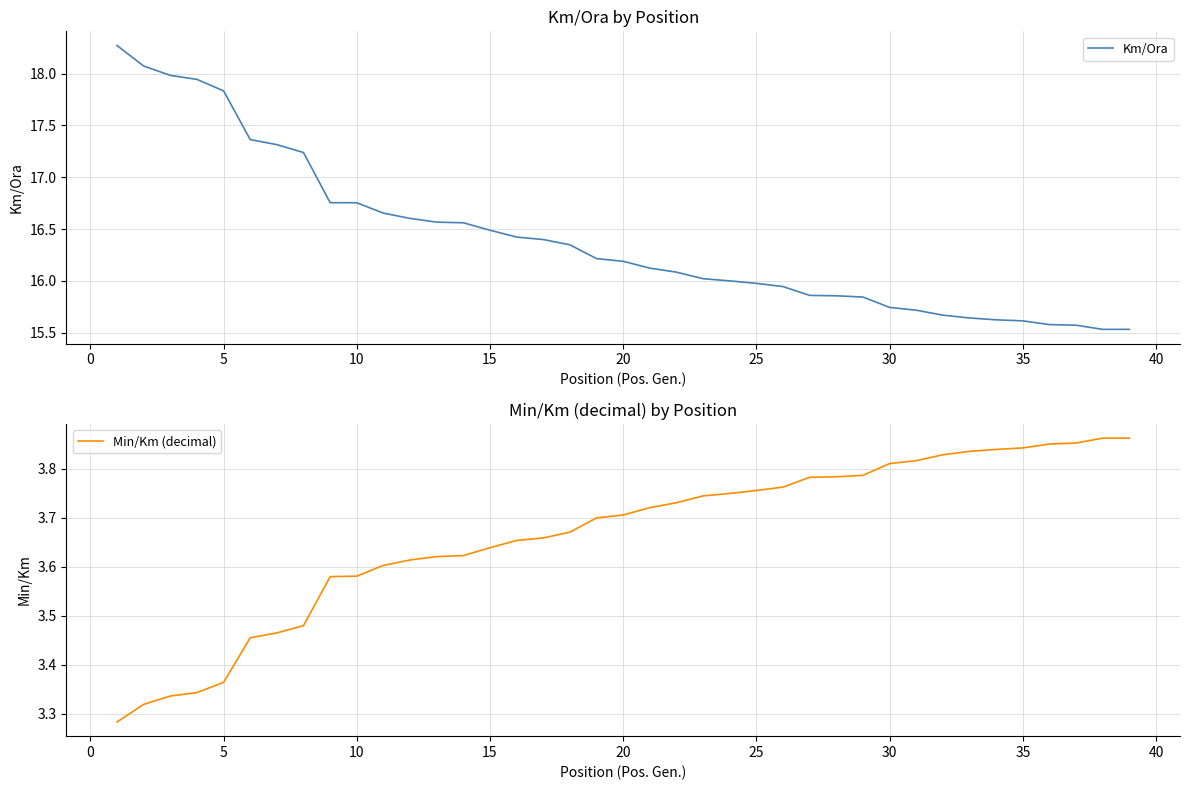

Which series has the largest total across all categories?

Km/Ora